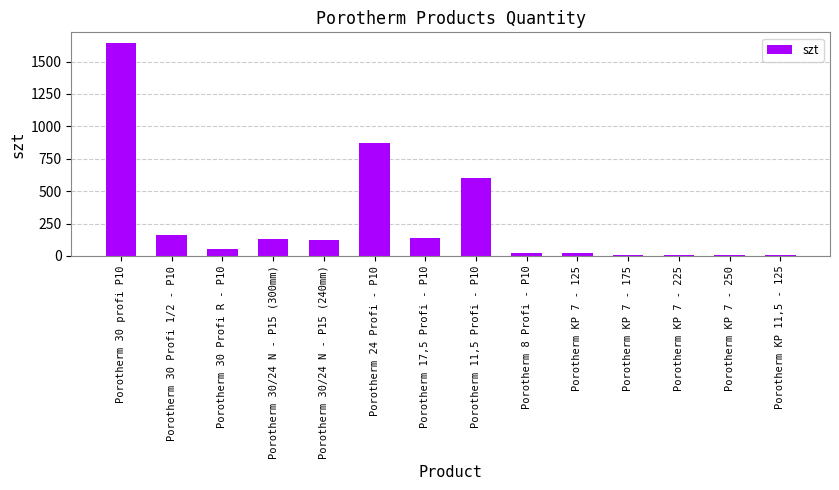

True or false: the data shows 870 at Porotherm 24 Profi - P10.

True